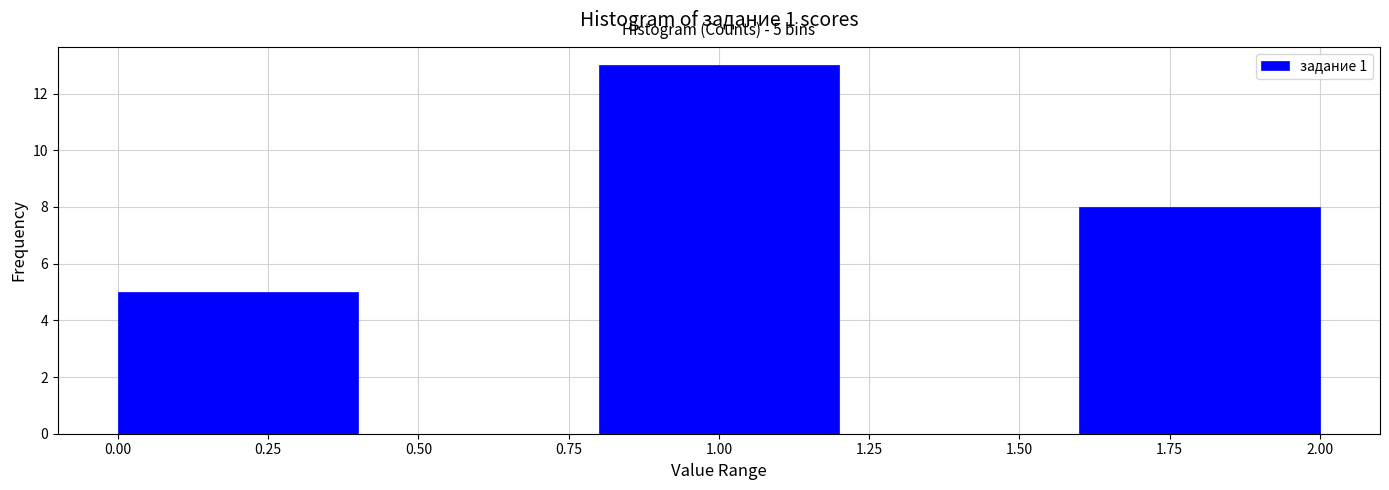

Which range on the x-axis has the tallest bar?

0.8 to 1.2